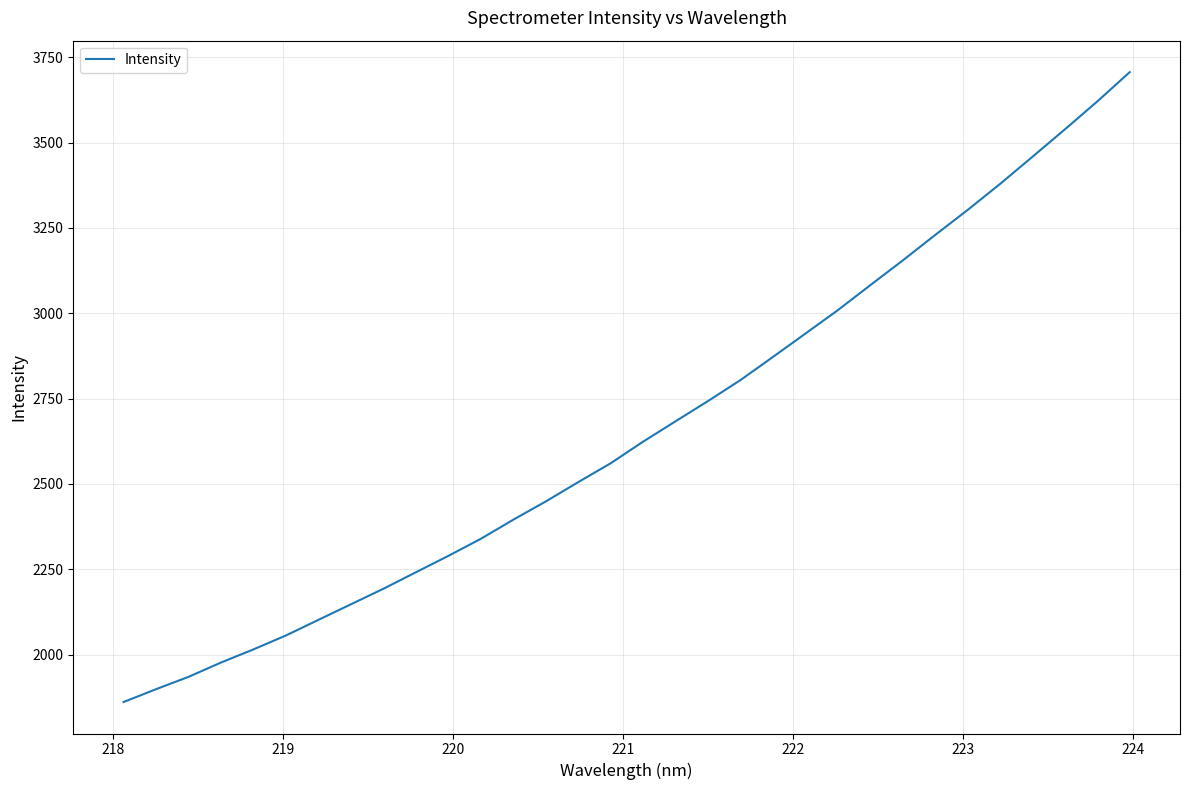

What is the minimum value shown in the chart?

1861.4